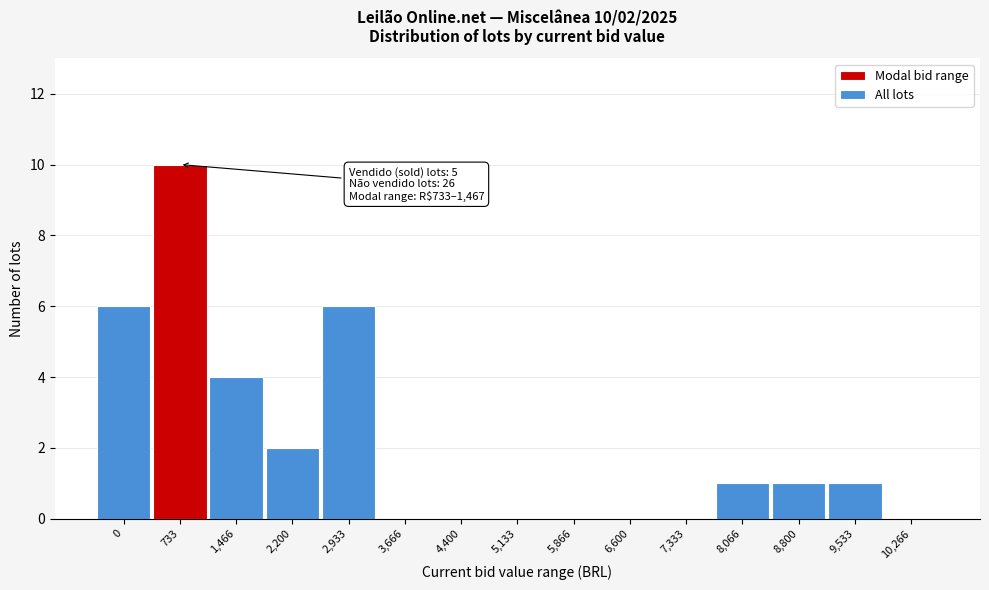

The value at 733 is 10. True or false?

True